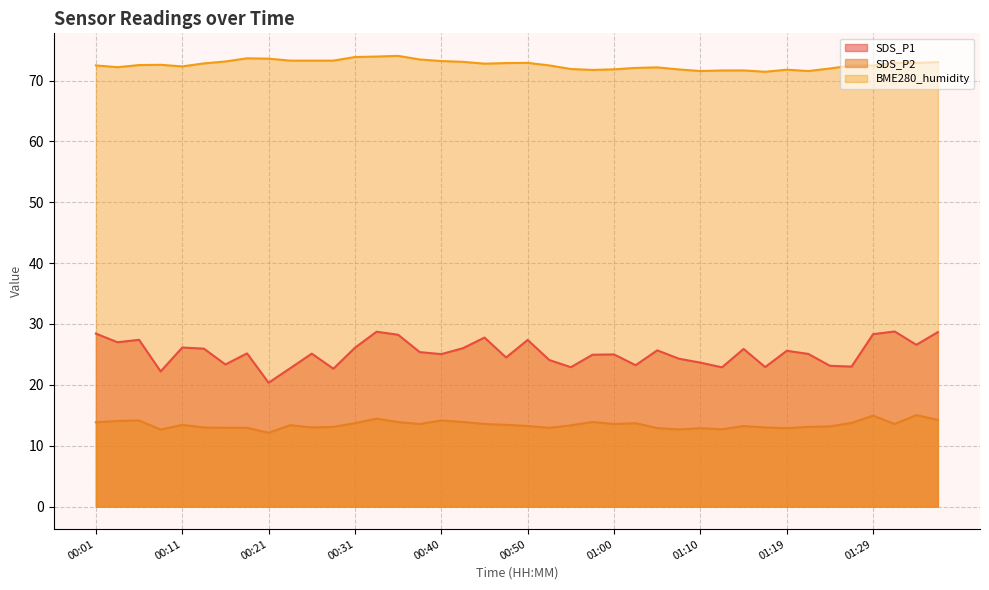

Which category has the highest value in the SDS_P1 series?

01:32